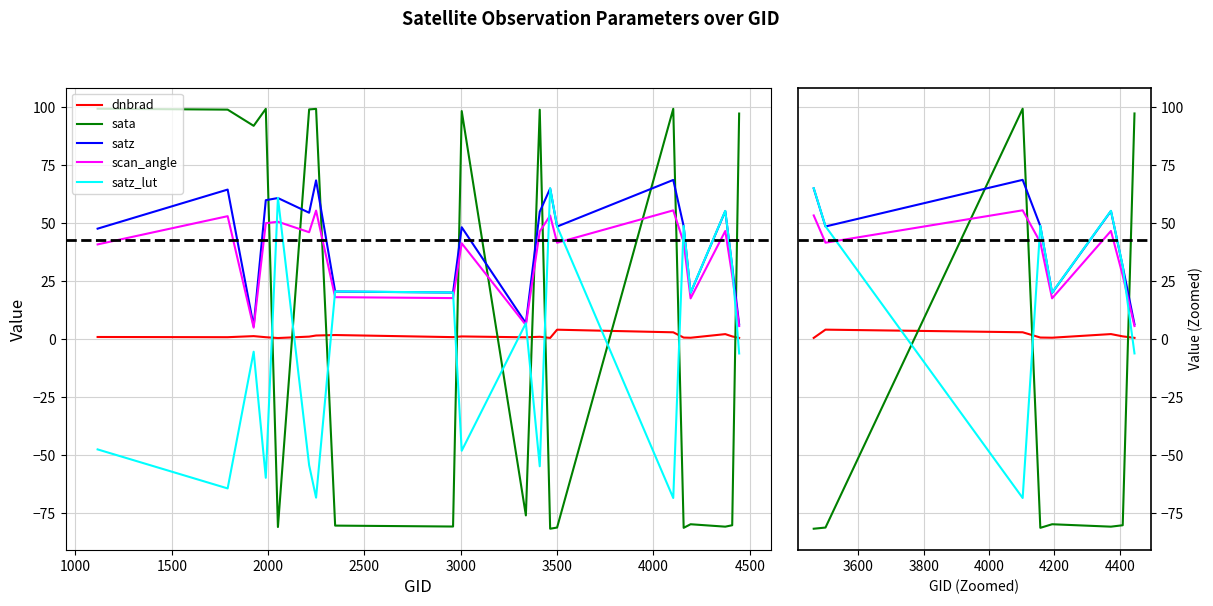

The satz series shows 27.9 at 3000. True or false?

False